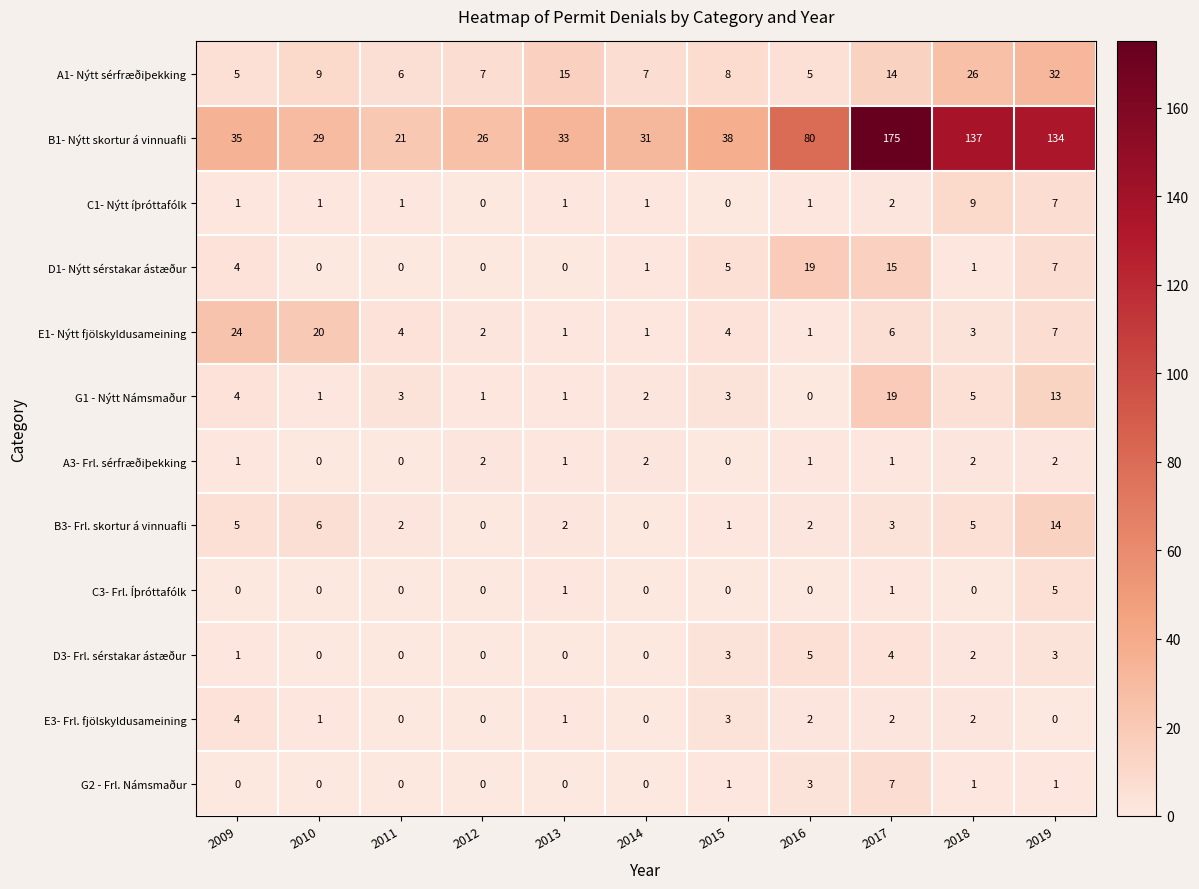

Where is D1- Nýtt sérstakar ástæður nearest to the value 9?

2019